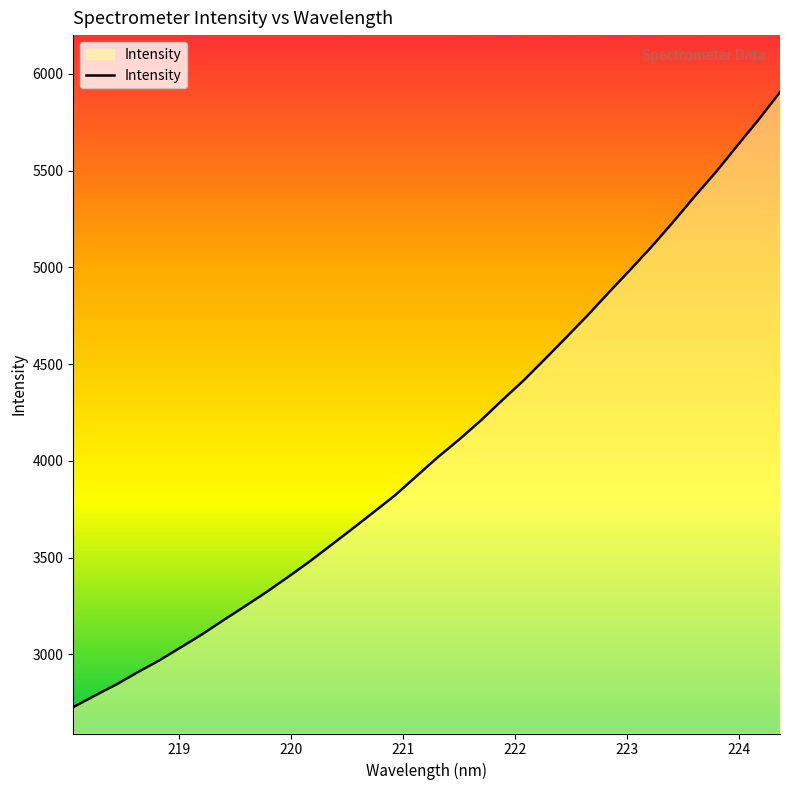

What is the greatest value displayed?

5905.0